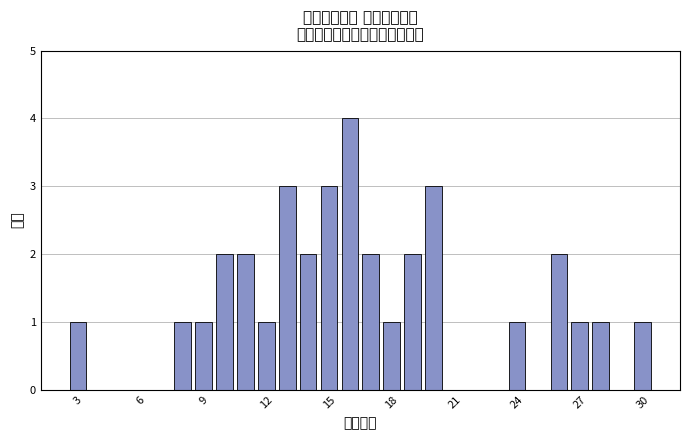

Around what value on the x-axis is the tallest bar? Give the approximate position of its centre, as read against the axis.

16.0